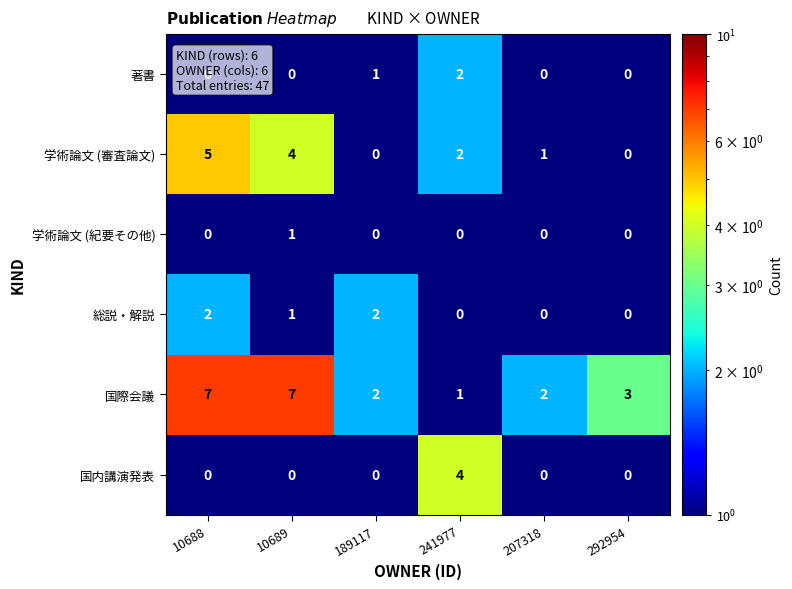

What is the difference between the maximum and second lowest values in the 国内講演発表 series?

4